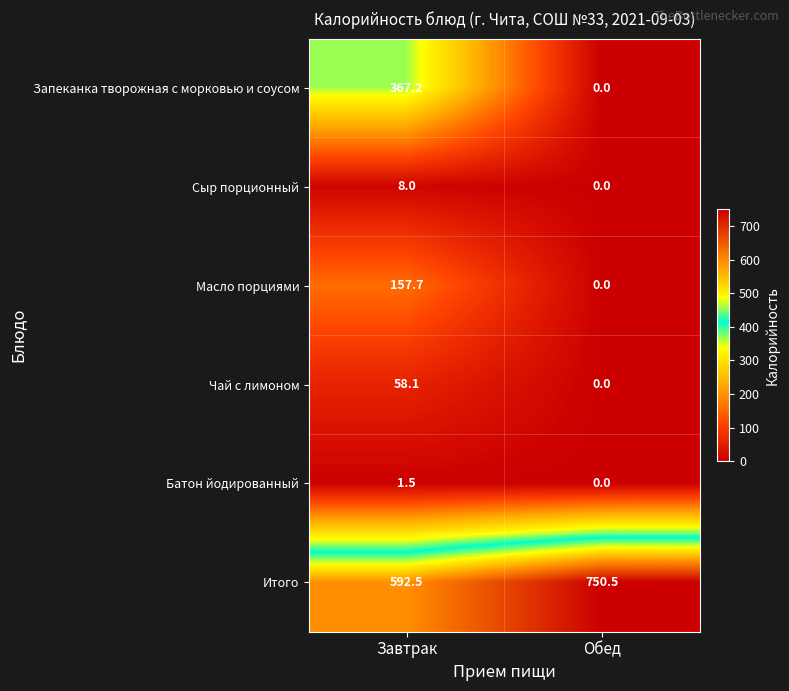

Which series has the largest range (max minus min)?

Запеканка творожная с морковью и соусом